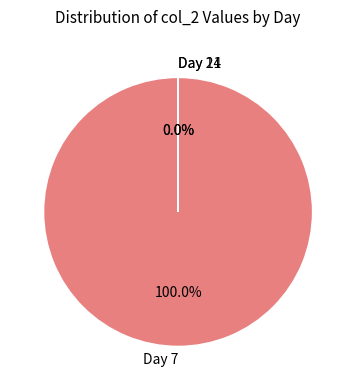

Which has a higher value, Day 21 or Day 7?

Day 7